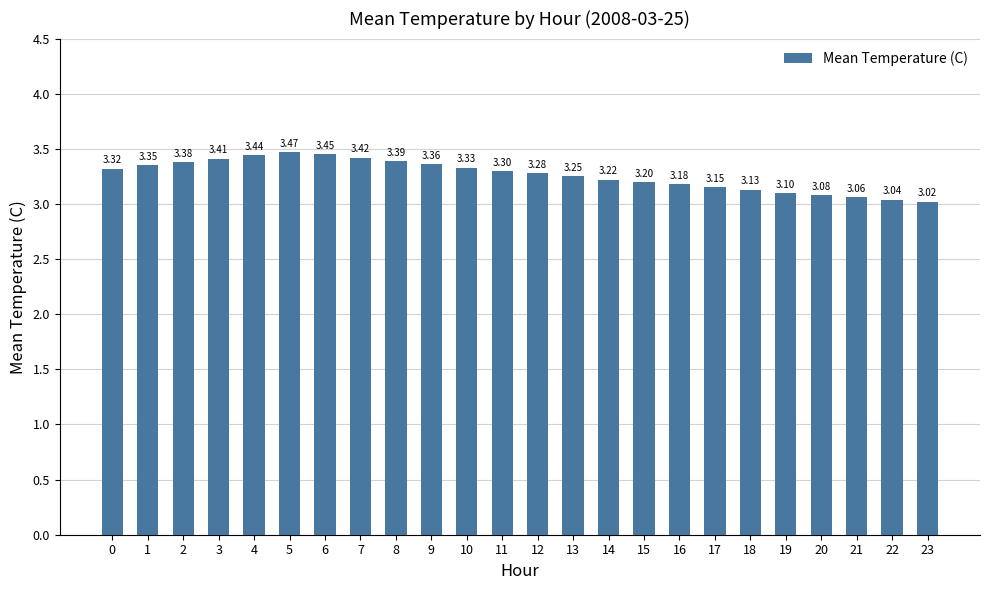

Rank the categories by value from highest to lowest.

5, 6, 4, 7, 3, 8, 2, 9, 1, 10, 0, 11, 12, 13, 14, 15, 16, 17, 18, 19, 20, 21, 22, 23